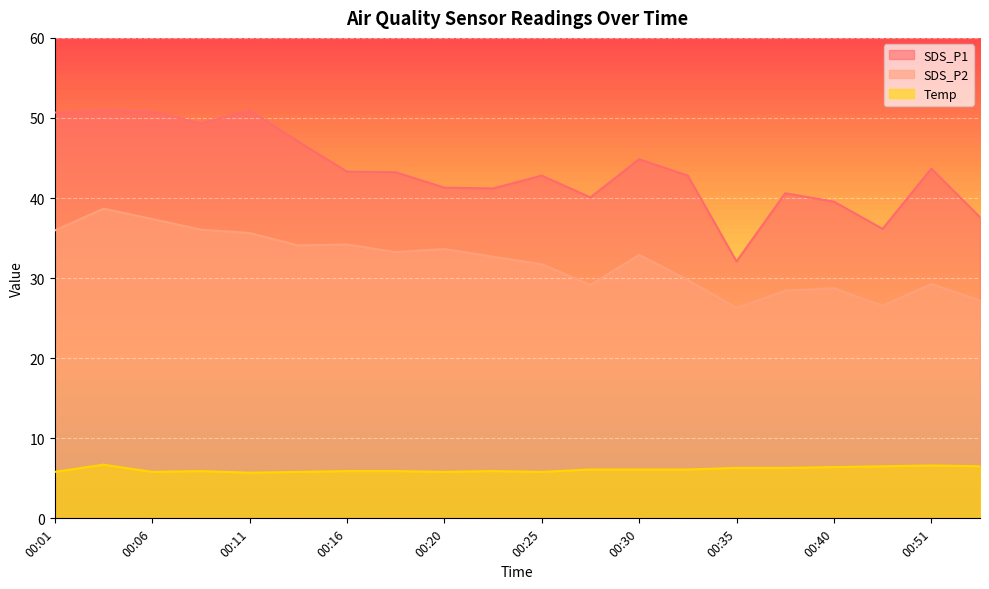

What is the maximum value shown in the chart?

51.0